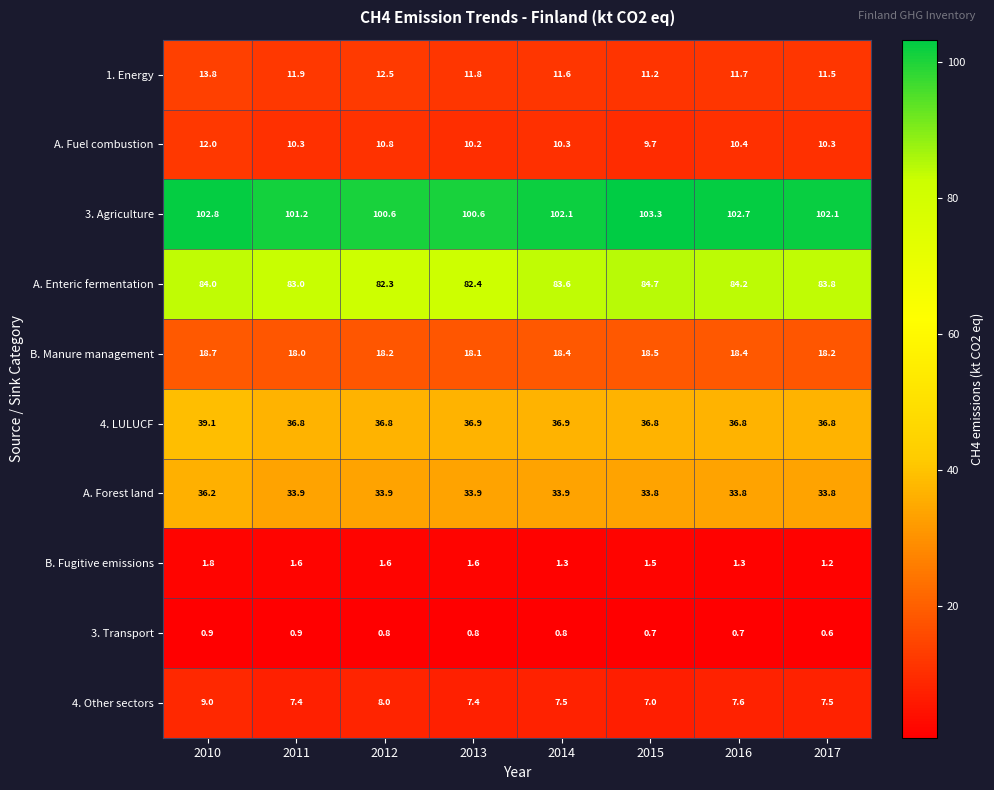

The value of 4. LULUCF at 2010 is 56.8. True or false?

False